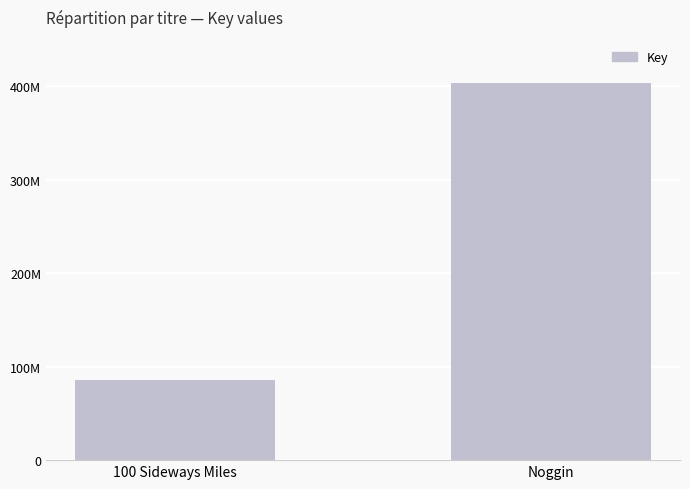

Which has a higher value, Noggin or 100 Sideways Miles?

Noggin